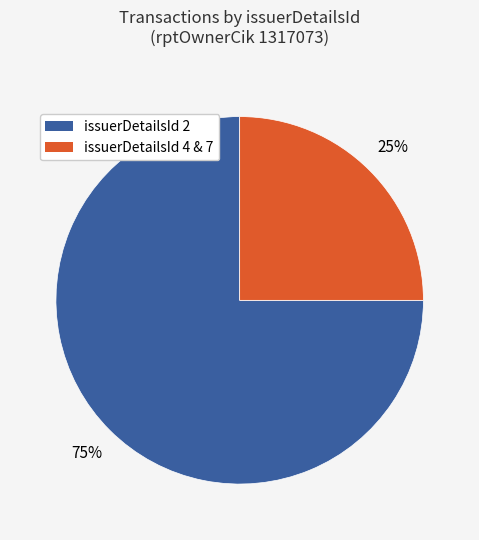

To the nearest percent, what is the average slice percentage?

50%